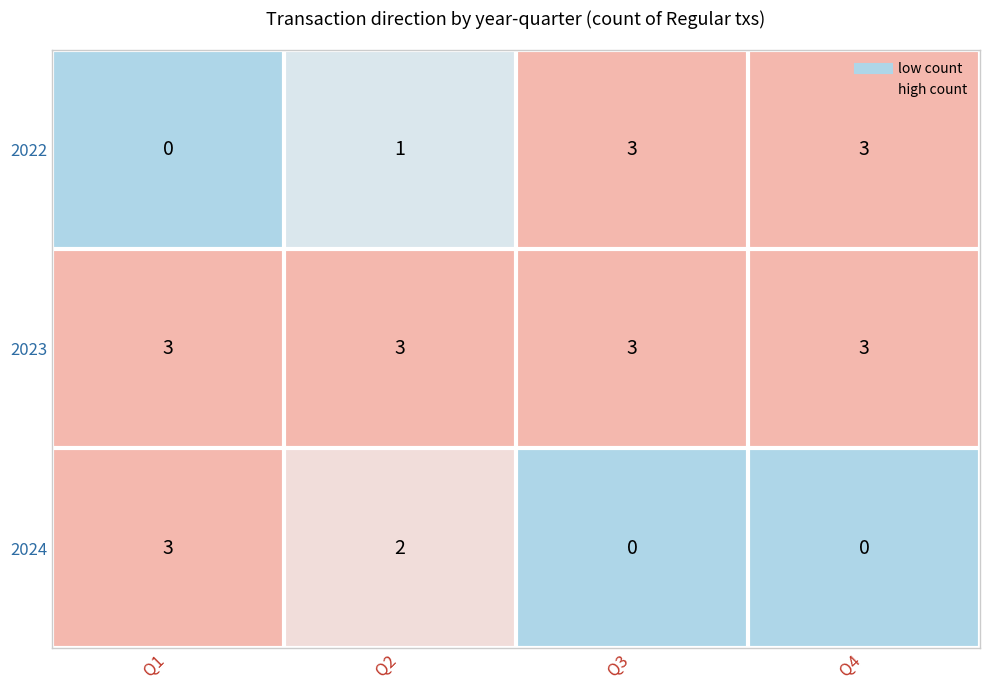

What is the difference between the second highest and minimum values in the 2022 series?

3